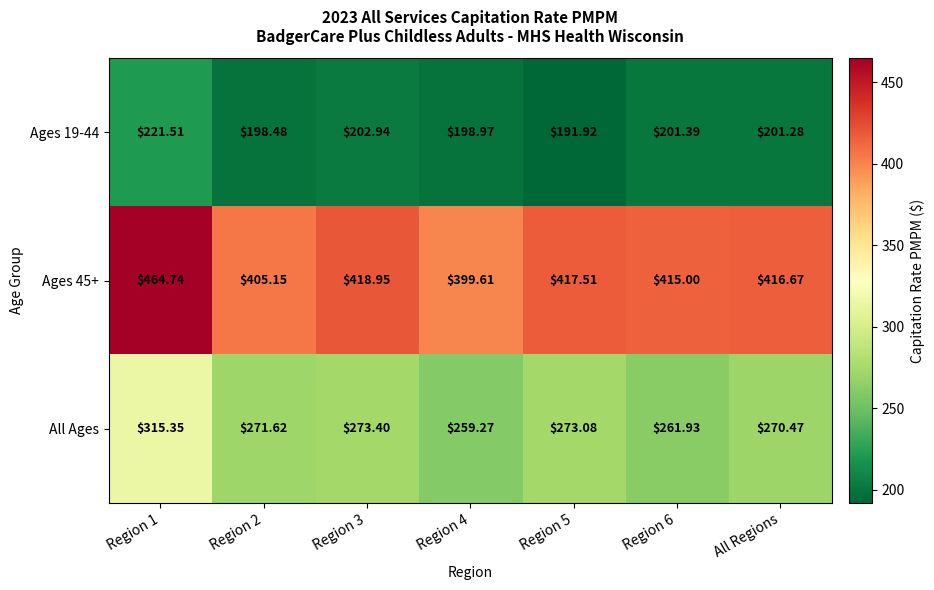

At which category is the sum across all series the highest?

Region 1